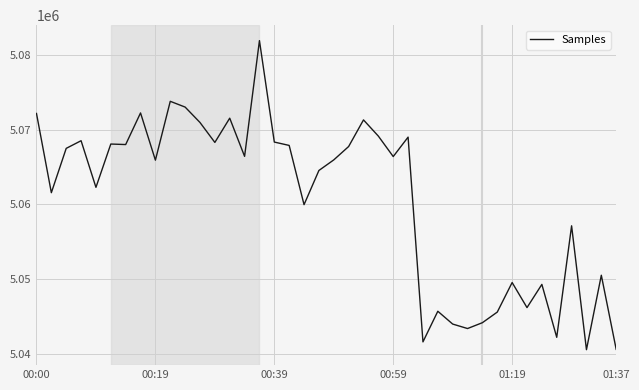

What is the minimum value shown in the chart?

5040614